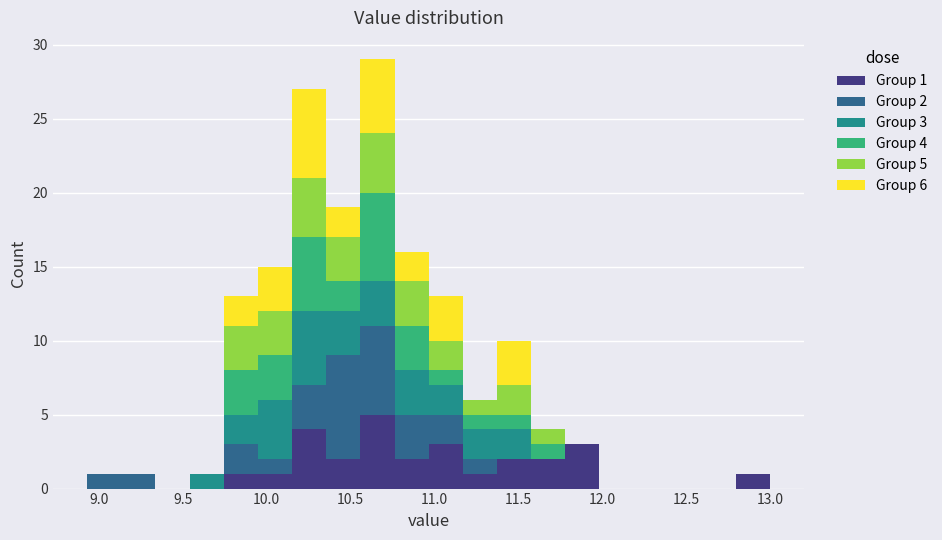

Which range on the x-axis has the tallest stacked bar (by total height)?

10.55 to 10.75